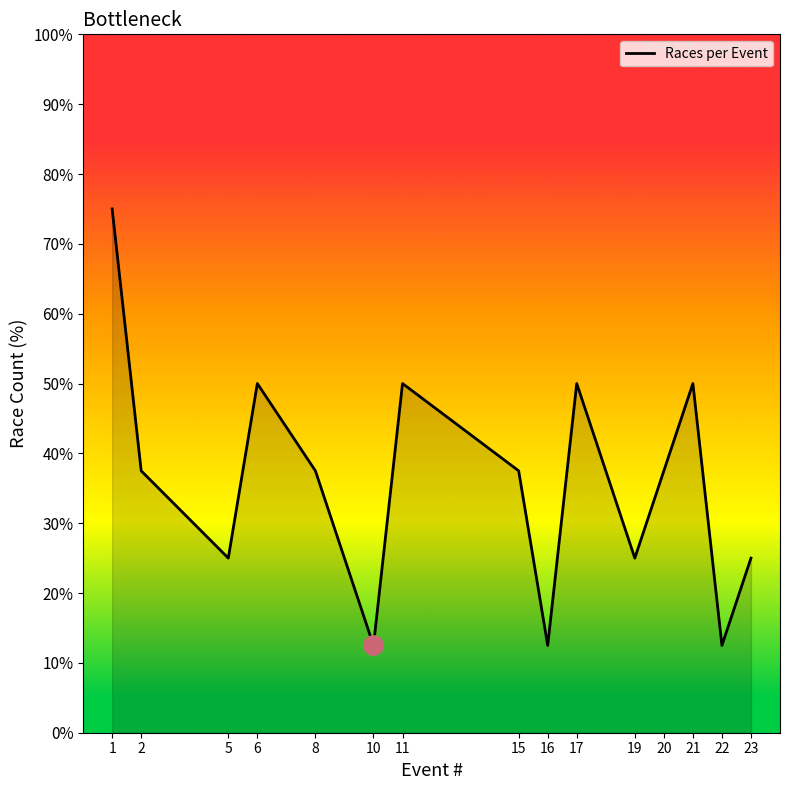

The chart shows a value of 115.2 at 1. True or false?

False